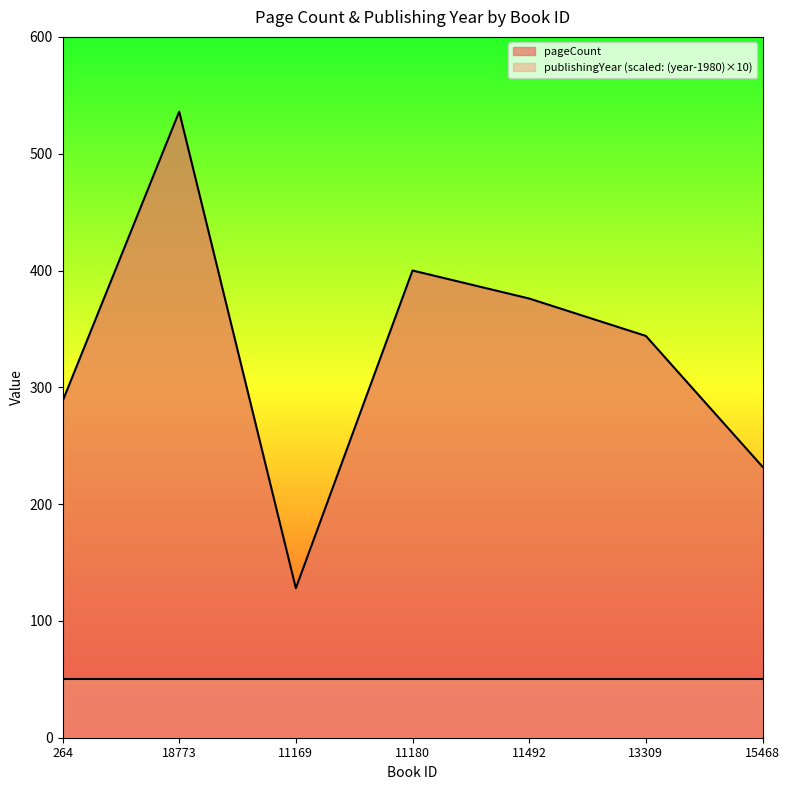

What is the greatest value displayed?

536